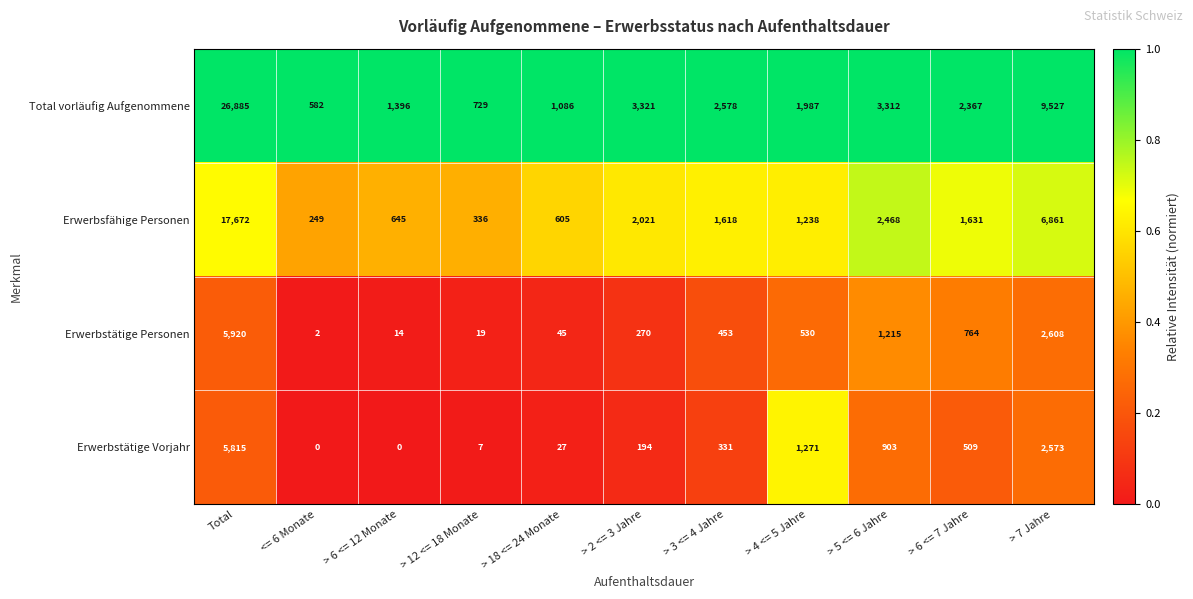

At which label is Erwerbstätige Vorjahr closest to 2907?

> 7 Jahre